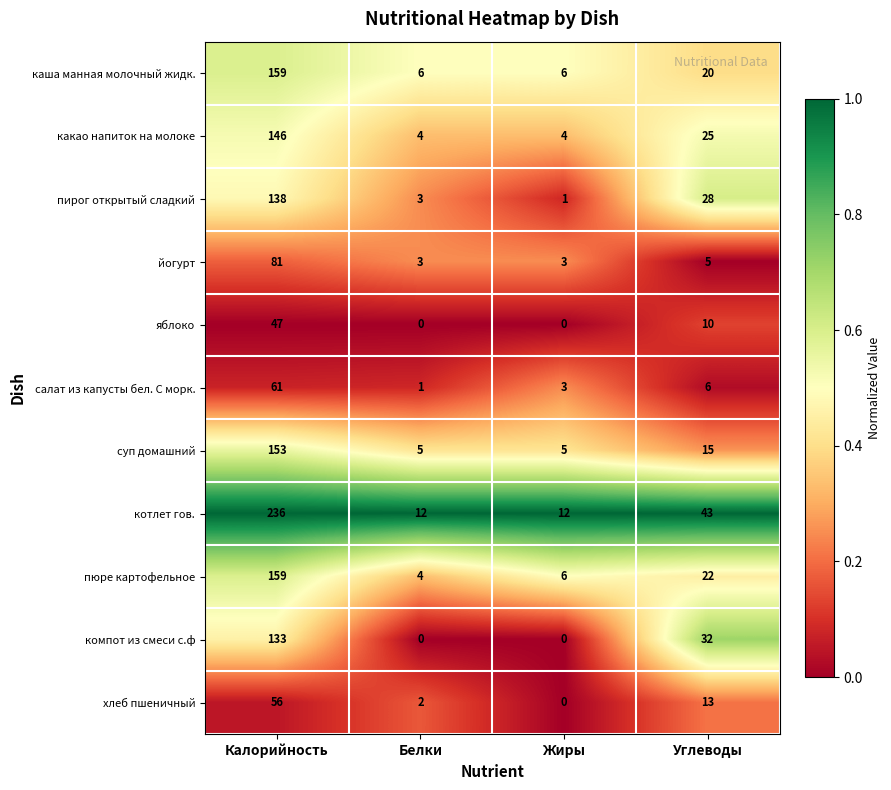

Which series has the largest range (max minus min)?

котлет гов.